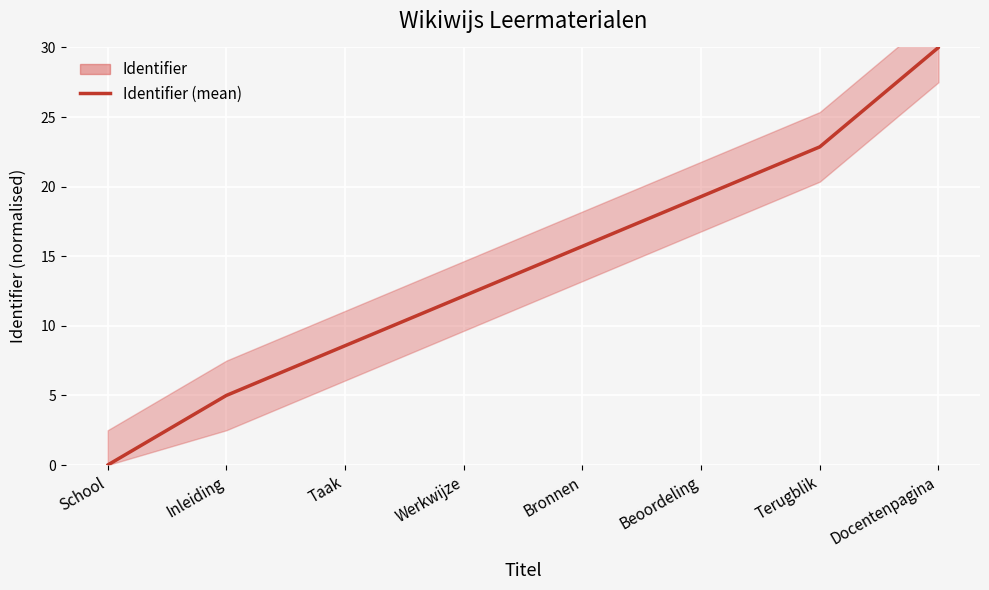

Is it true that the value at Inleiding is 5.0?

True